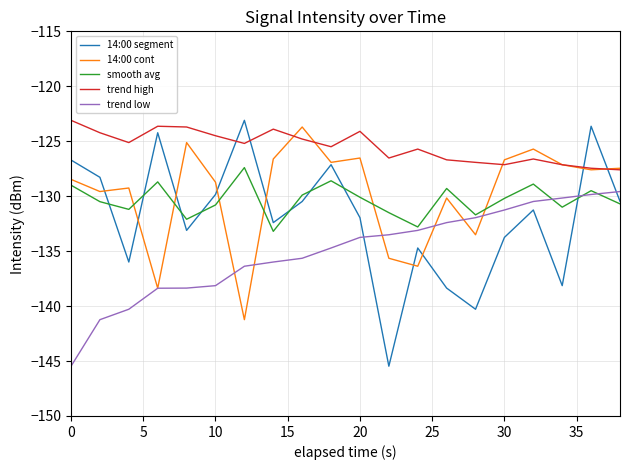

Which series has the largest range (max minus min)?

14:00 segment